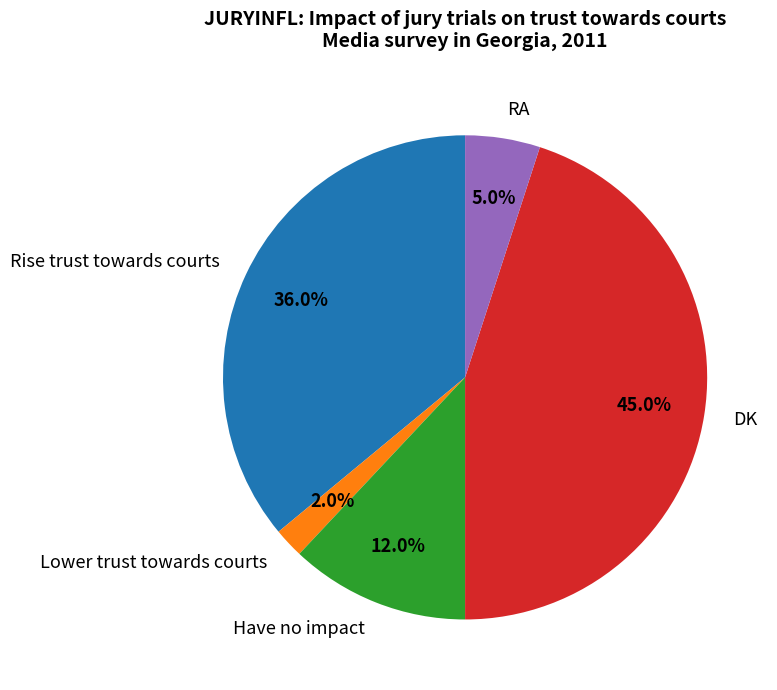

Between Rise trust towards courts and Have no impact, which is larger?

Rise trust towards courts